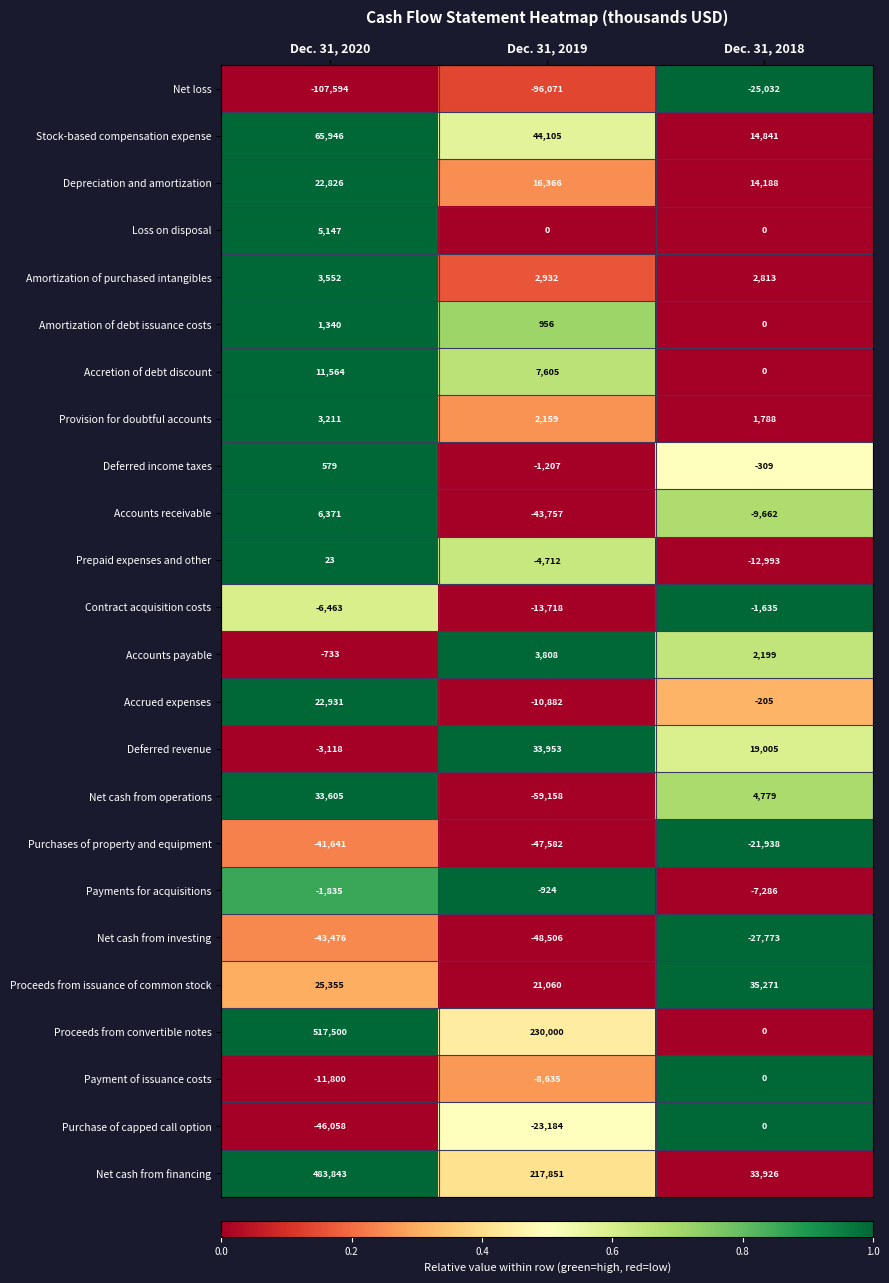

How many Depreciation and amortization values are between 14188 and 22826?

3